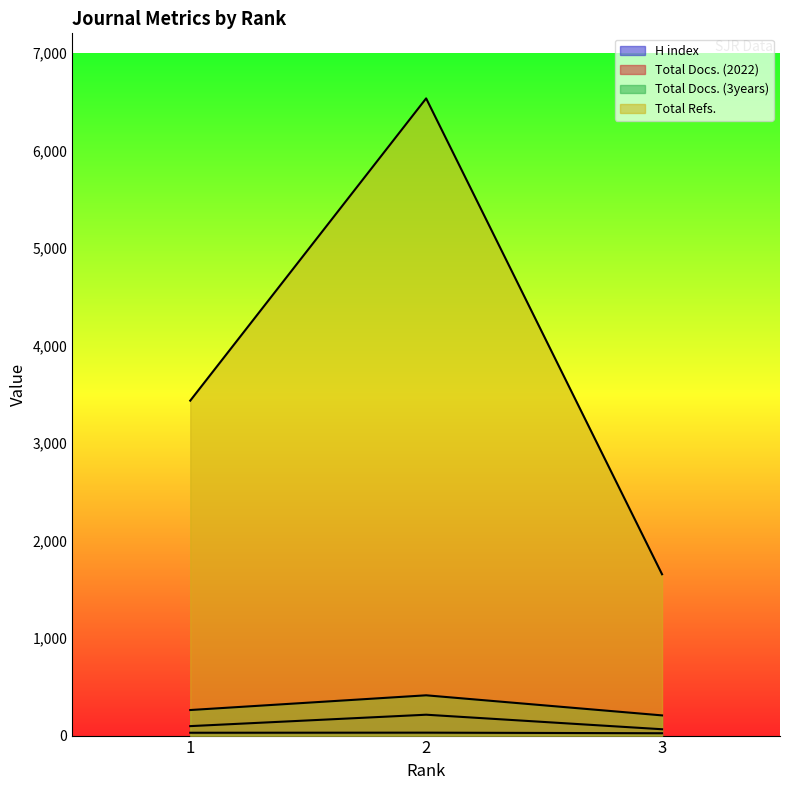

Does the chart display data point markers on the line(s)?

No